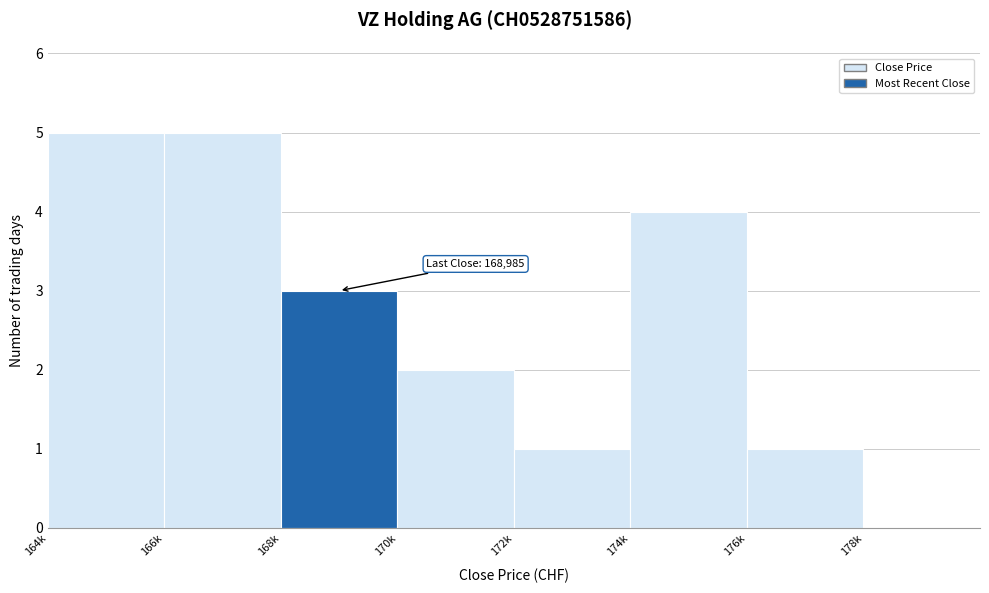

Reading left to right, extract all data points from this chart.

164k=5	166k=5	168k=3	170k=2	172k=1	174k=4	176k=1	178k=0